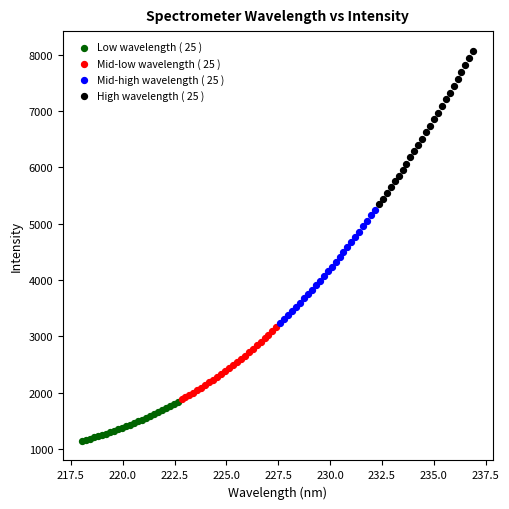

Which series contains the highest Y value?

High wavelength ( 25 )